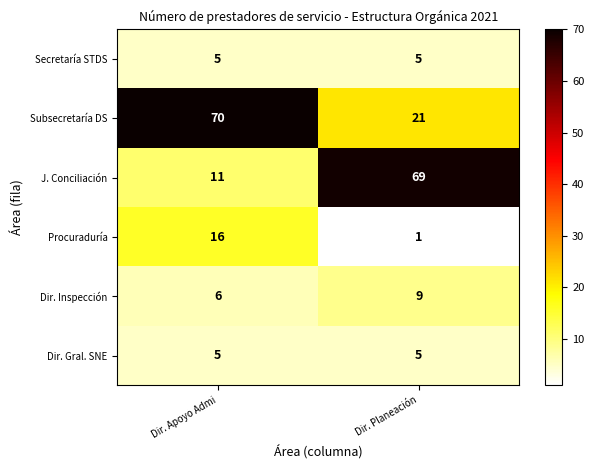

What is the total value across all series at Dir. Apoyo Admi?

113